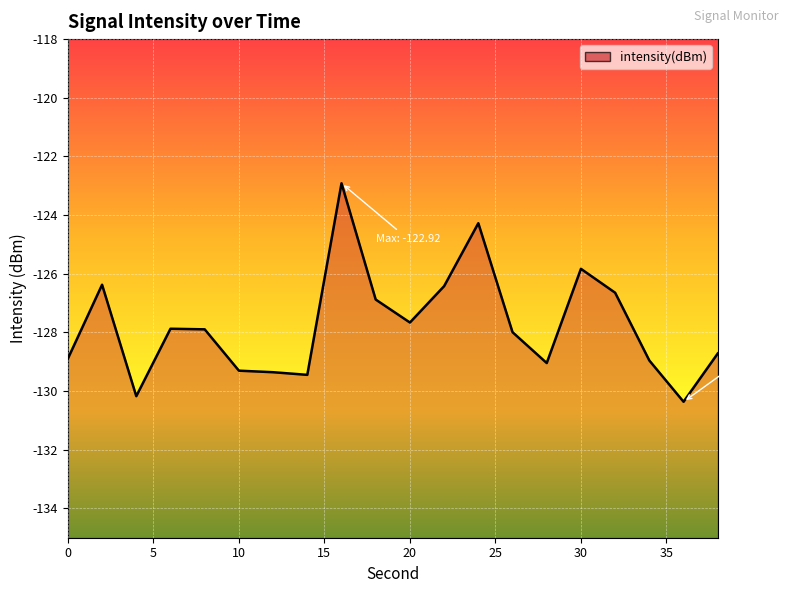

Which label corresponds to the largest value in the chart?

16